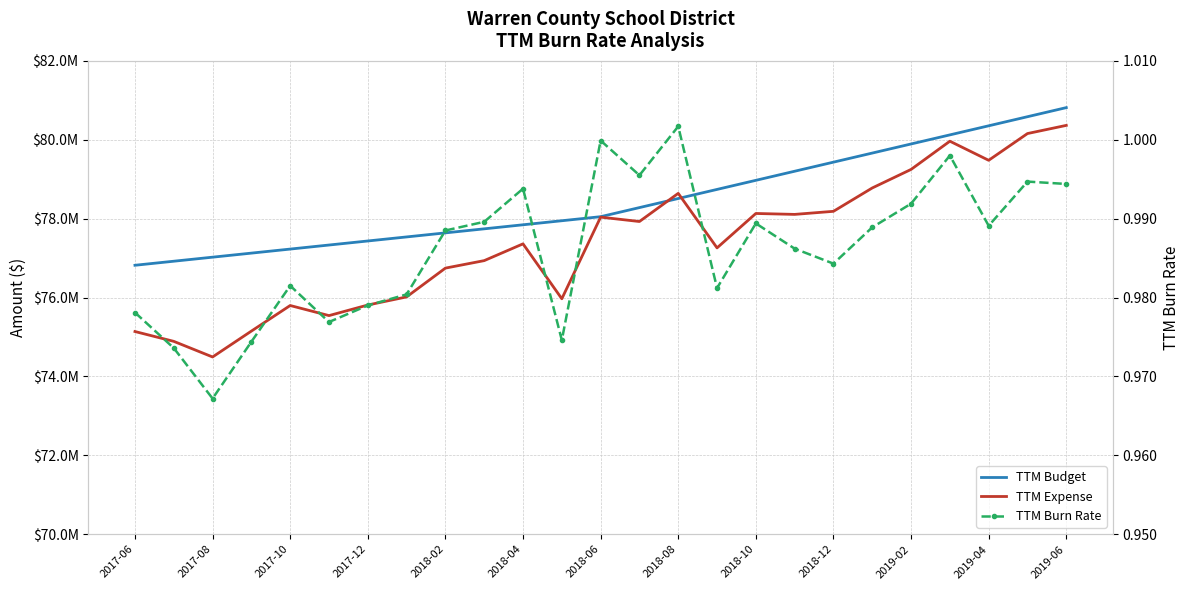

At how many categories does at least one series exceed 10823173?

25